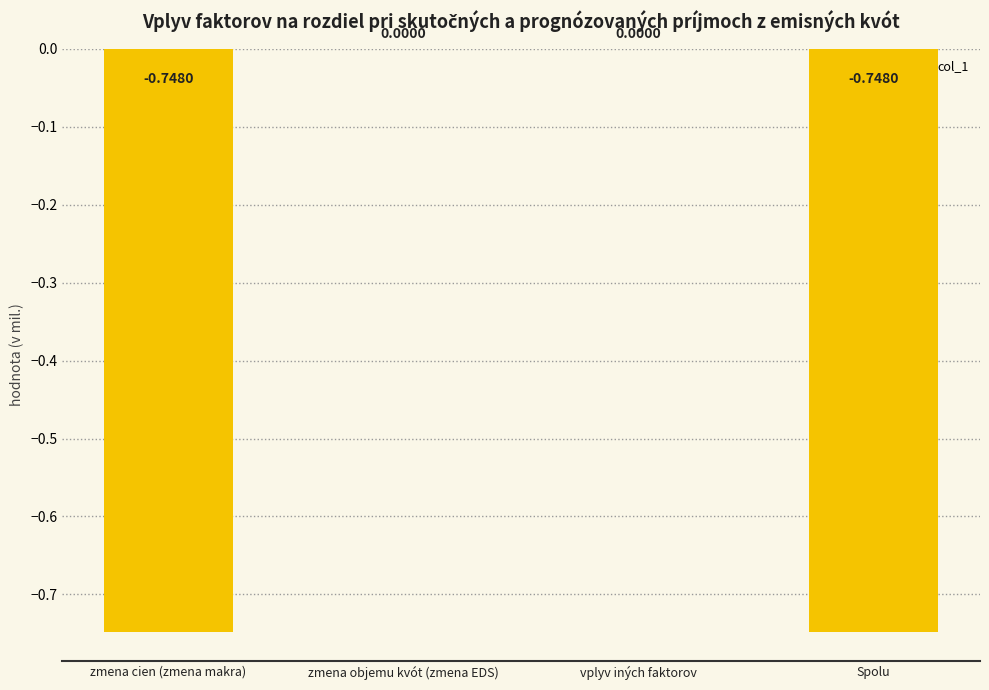

What is the change in value from zmena cien (zmena makra) to vplyv iných faktorov?

+0.7